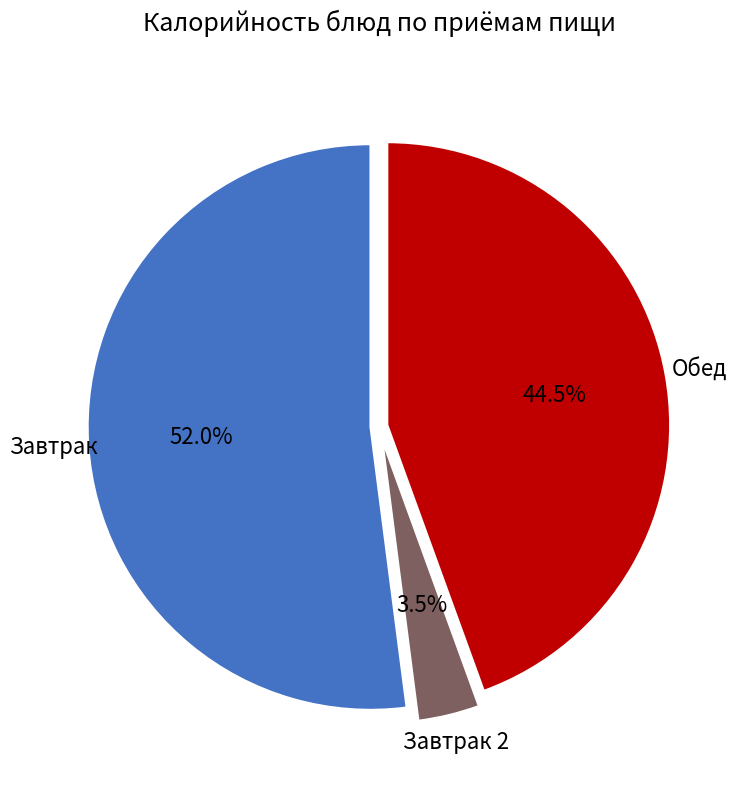

Is there any slice that represents more than half of the pie?

Yes